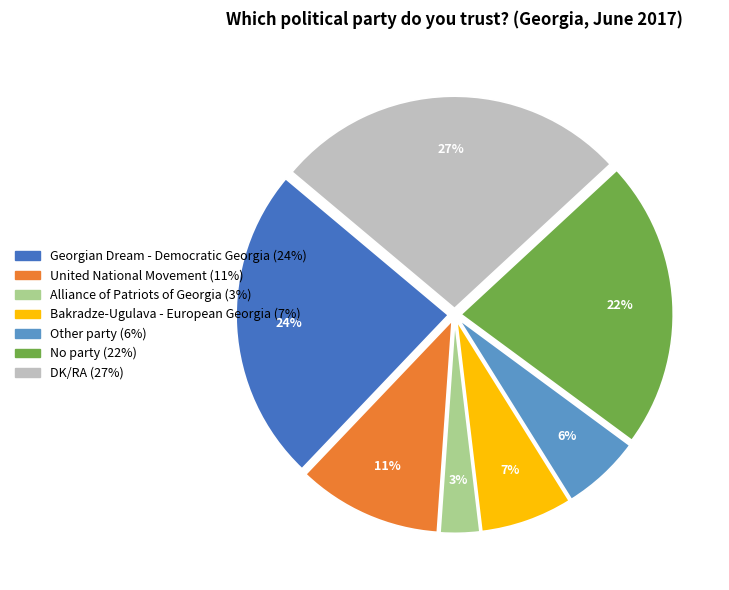

Rank the categories by value from lowest to highest.

Alliance of Patriots of Georgia, Other party, Bakradze-Ugulava - European Georgia, United National Movement, No party, Georgian Dream - Democratic Georgia, DK/RA